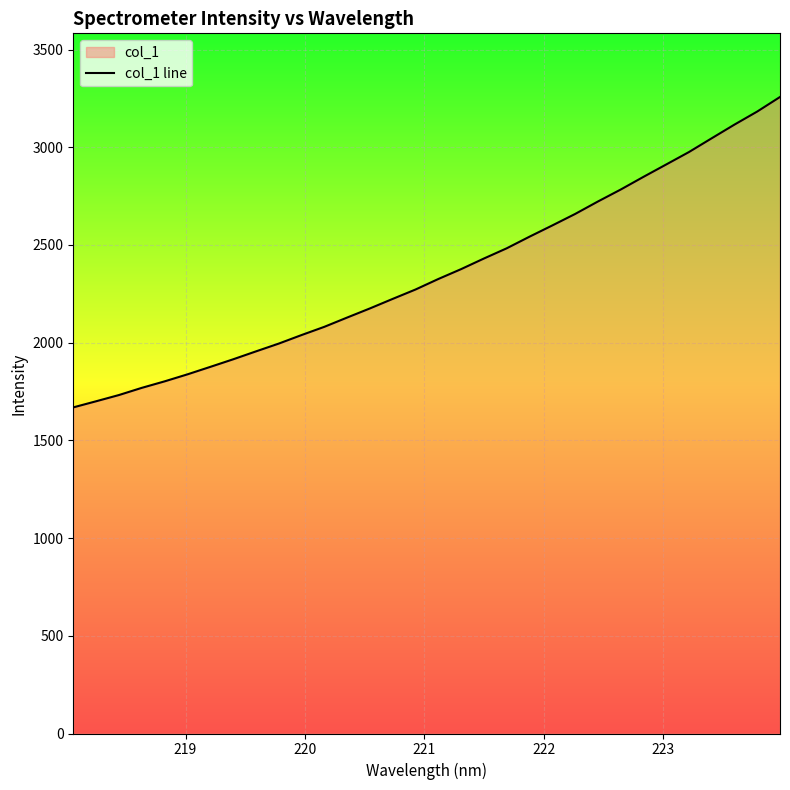

What is the average value?

2357.2